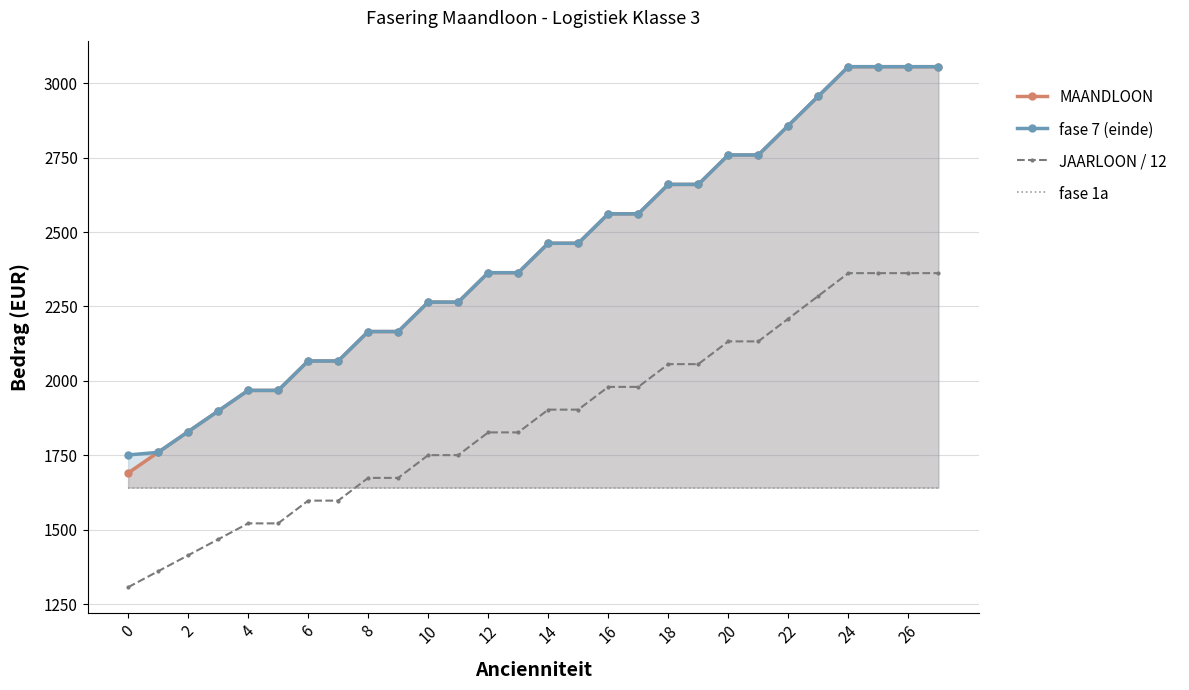

True or false: JAARLOON / 12 and fase 7 (einde) intersect in this chart.

False